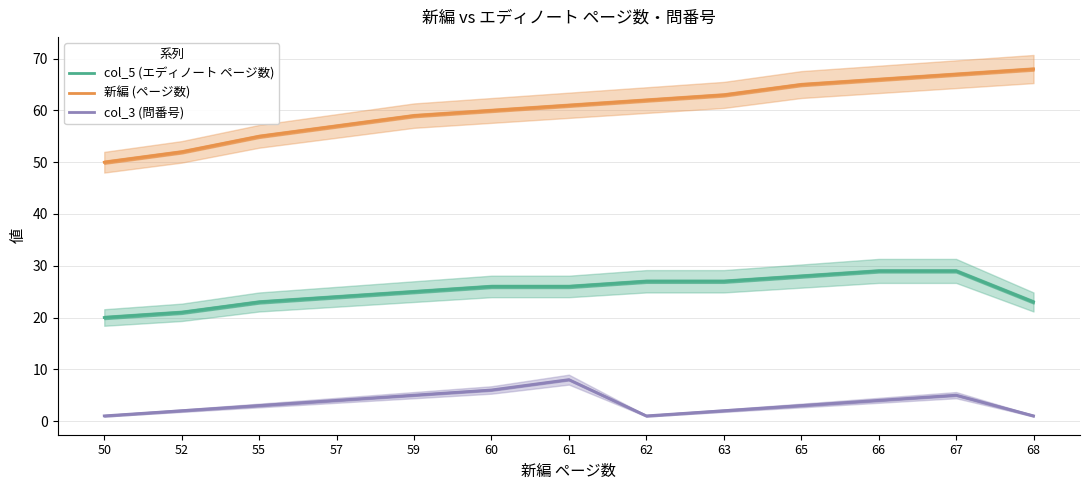

Rank the series by their maximum value, from lowest to highest.

col_3 (問番号), col_5 (エディノート ページ数), 新編 (ページ数)